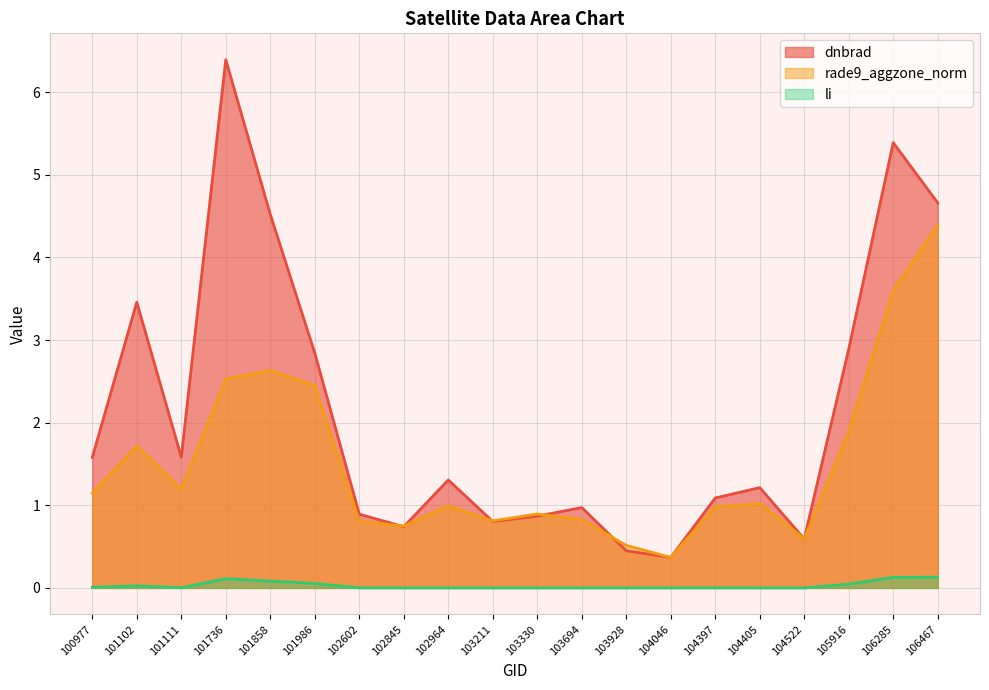

True or false: li has more than 0 points higher than both neighbors.

True